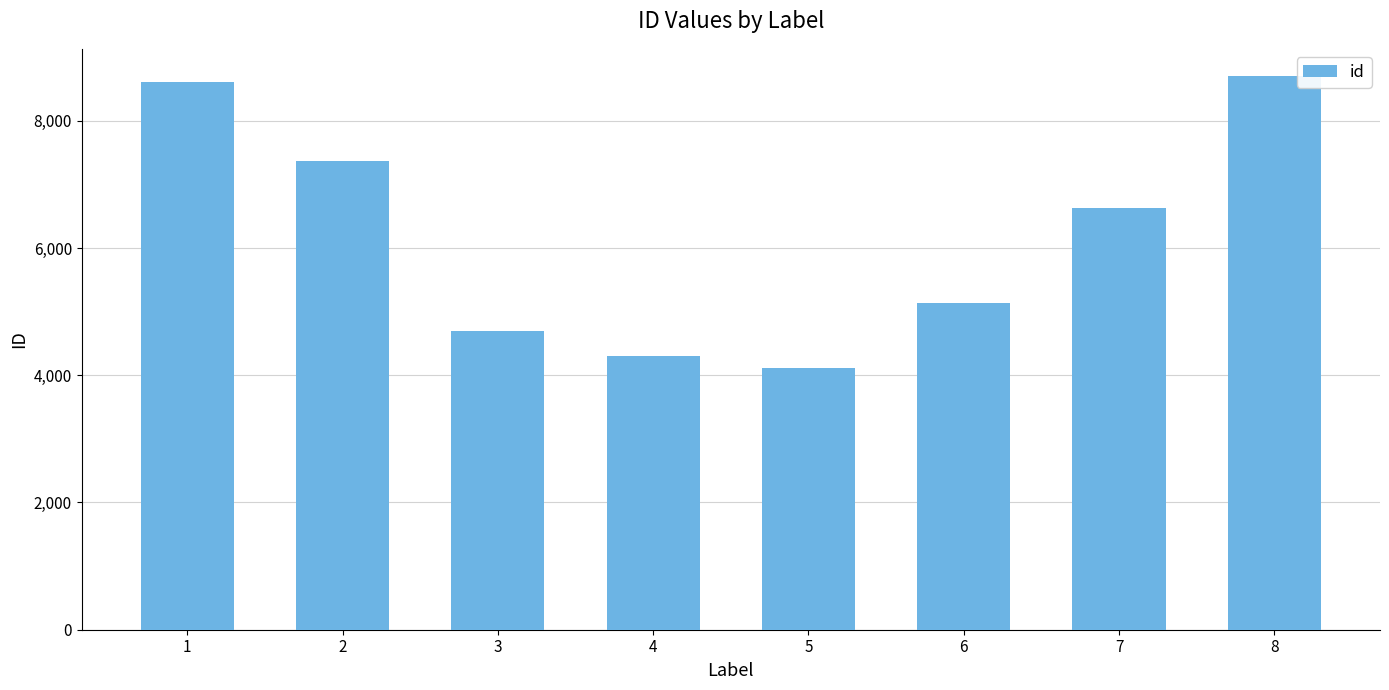

True or false: the data shows 7036 at 6.

False